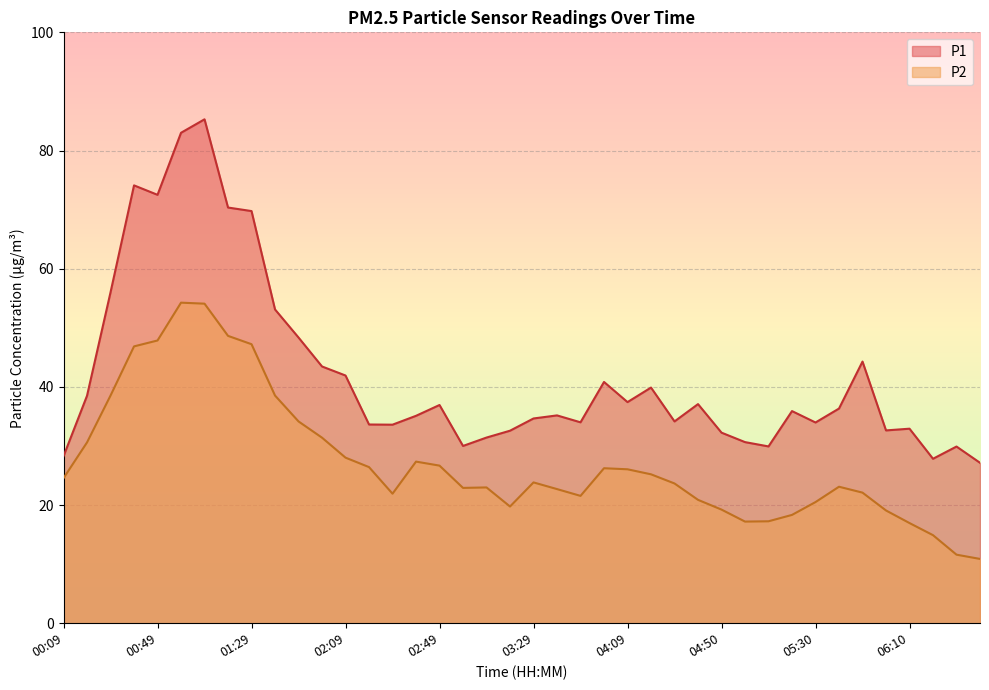

List the series in order of their peak value, highest first.

P1, P2